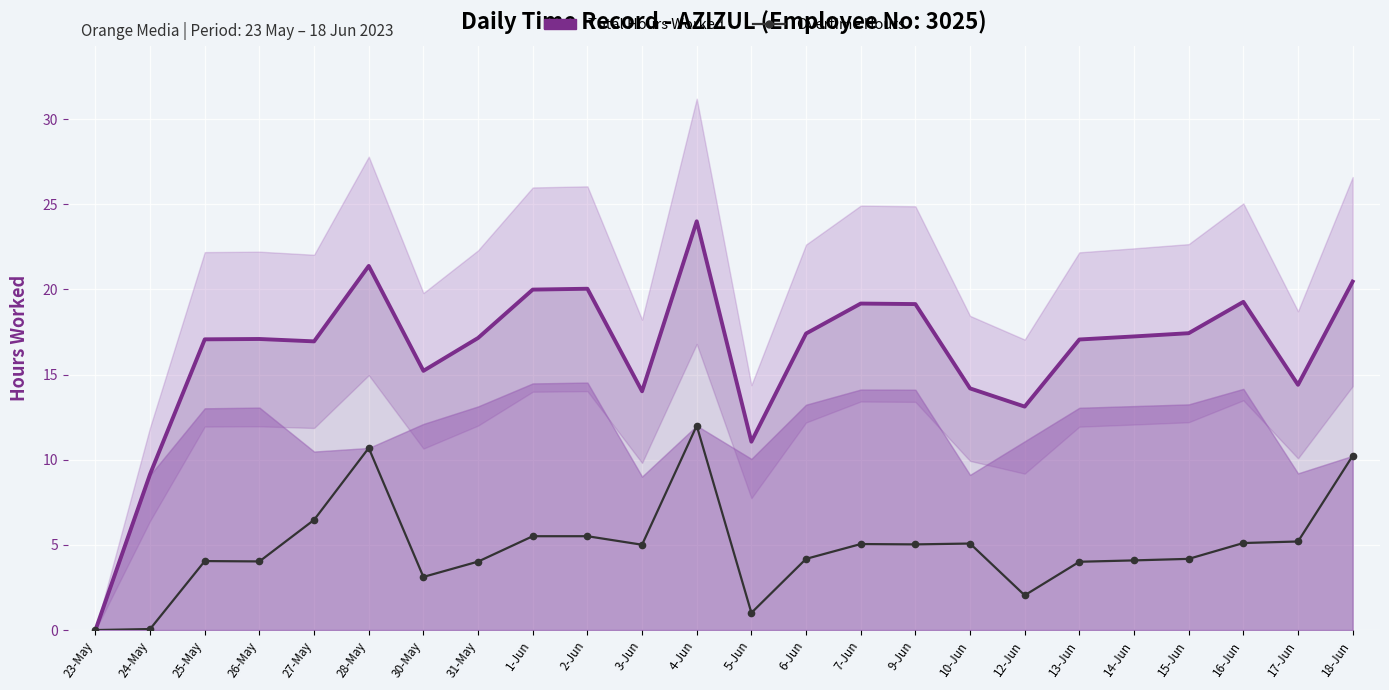

What is the approximate value of Total Hours Worked at 24-May?

9.2